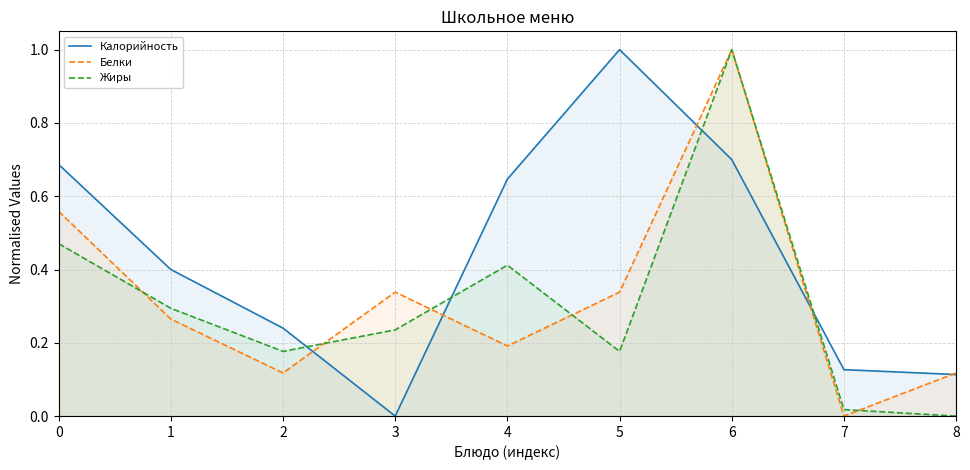

What is the value of the Жиры point at the 2nd from the left?

0.3